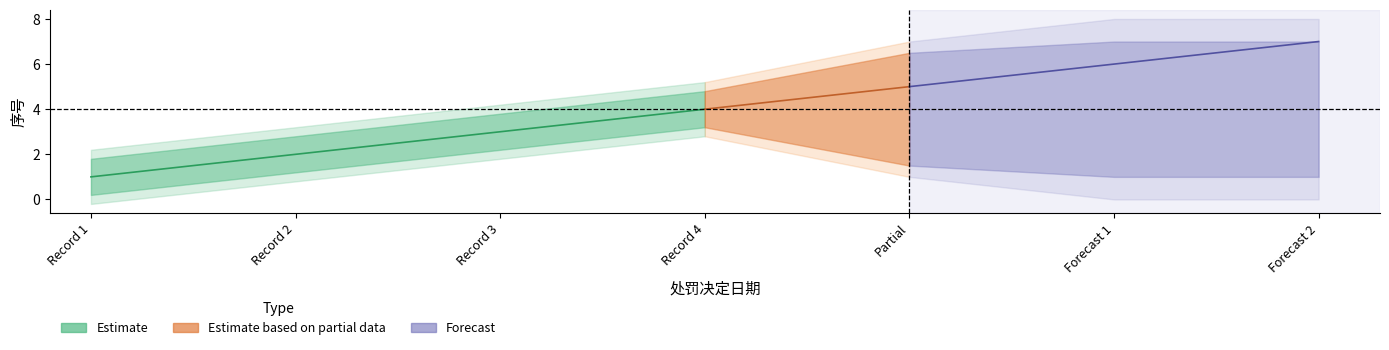

How many data points does each series have?

4